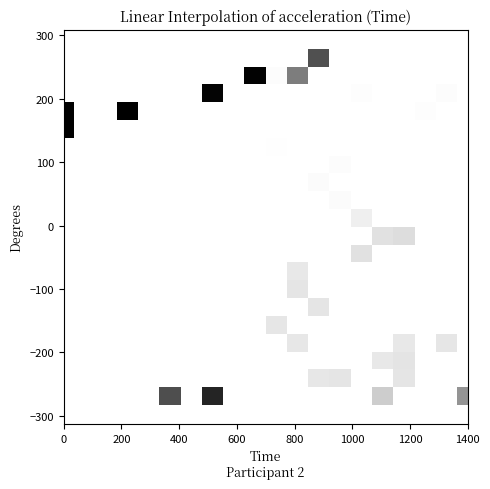

Count the number of data series in this chart.

20